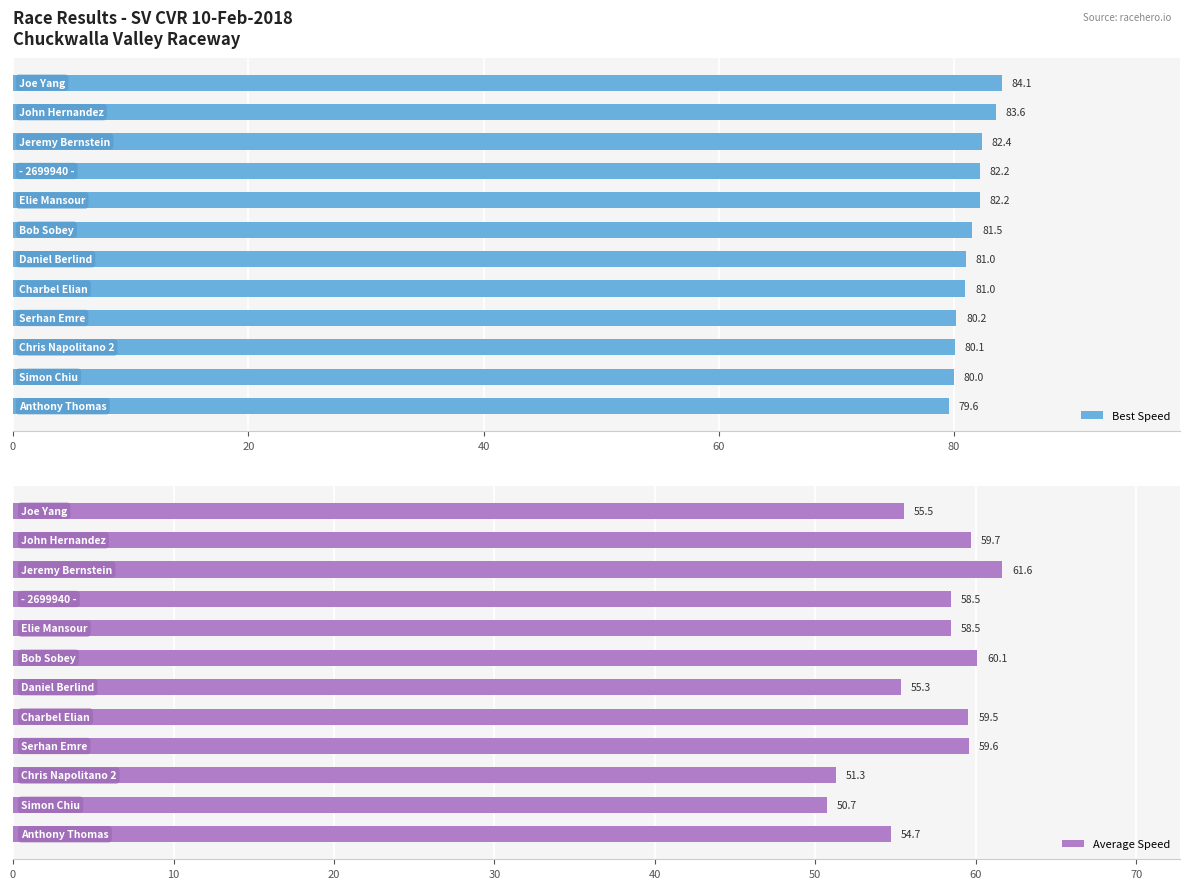

What are all the series names shown in the legend?

Best Speed, Average Speed